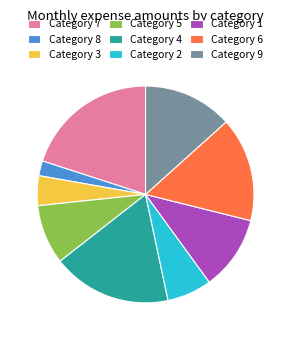

True or false: Category 4 accounts for 18% of the total.

True